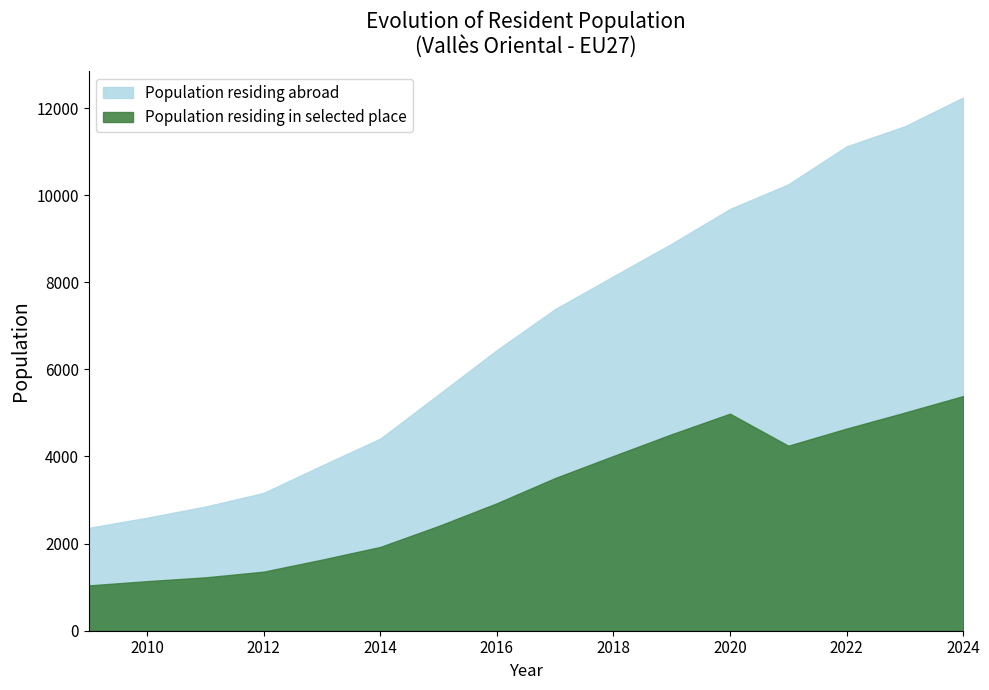

List the labels in order of Population residing in selected place value, smallest first.

2009, 2010, 2011, 2012, 2013, 2014, 2015, 2016, 2017, 2018, 2021, 2019, 2022, 2020, 2023, 2024